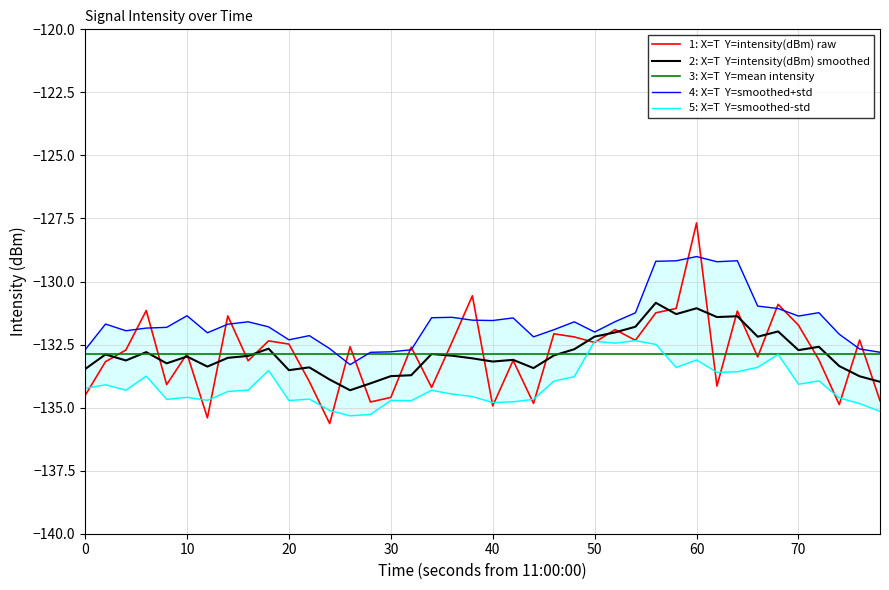

Does the chart have visible grid lines?

Yes